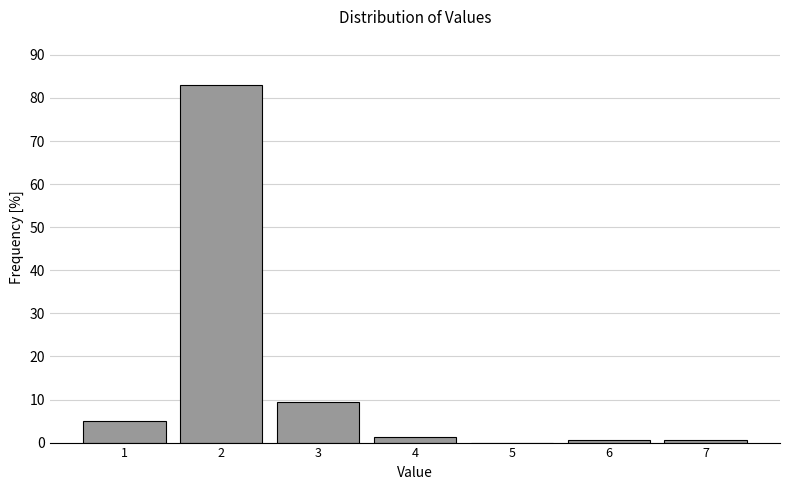

Reading left to right, extract all data points from this chart.

1=5.0	2=83.0	3=9.4	4=1.3	5=0.0	6=0.6	7=0.6